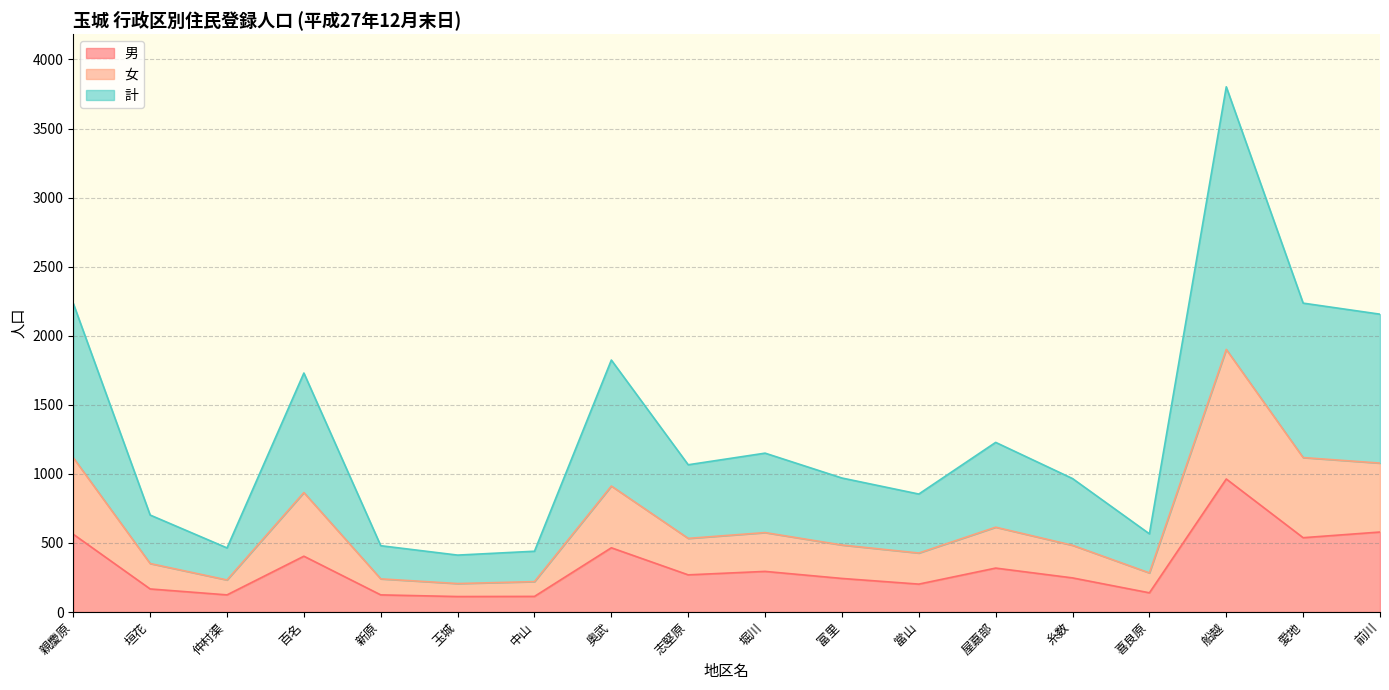

At which category does 女 reach its first local peak?

百名